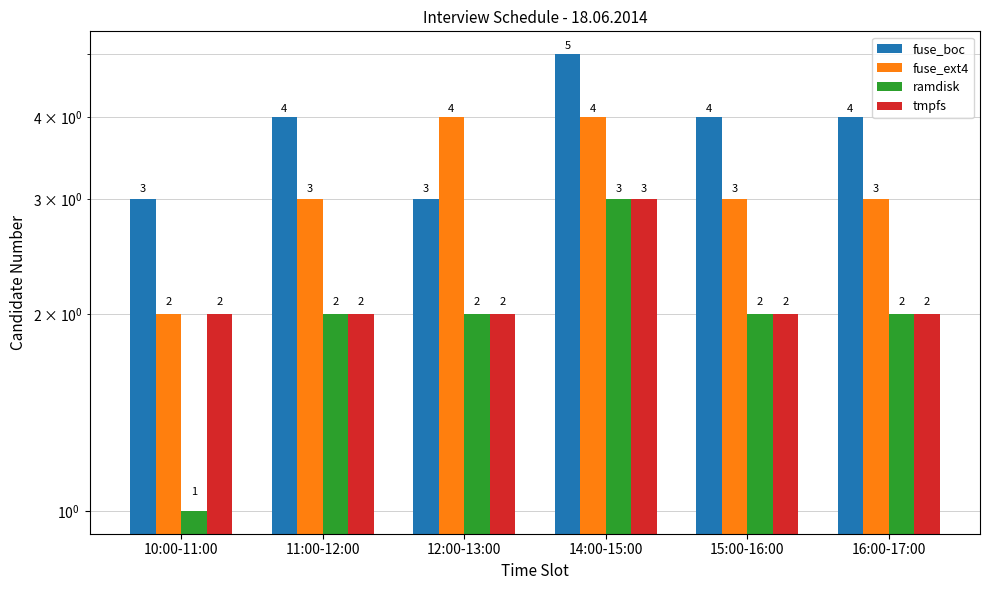

Is the value of fuse_boc at 15:00-16:00 greater than the value of tmpfs at 11:00-12:00?

Yes